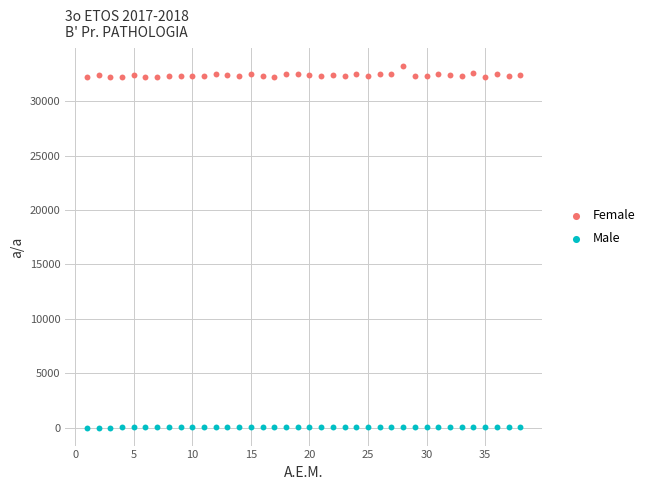

Which series contains the highest Y value?

Female